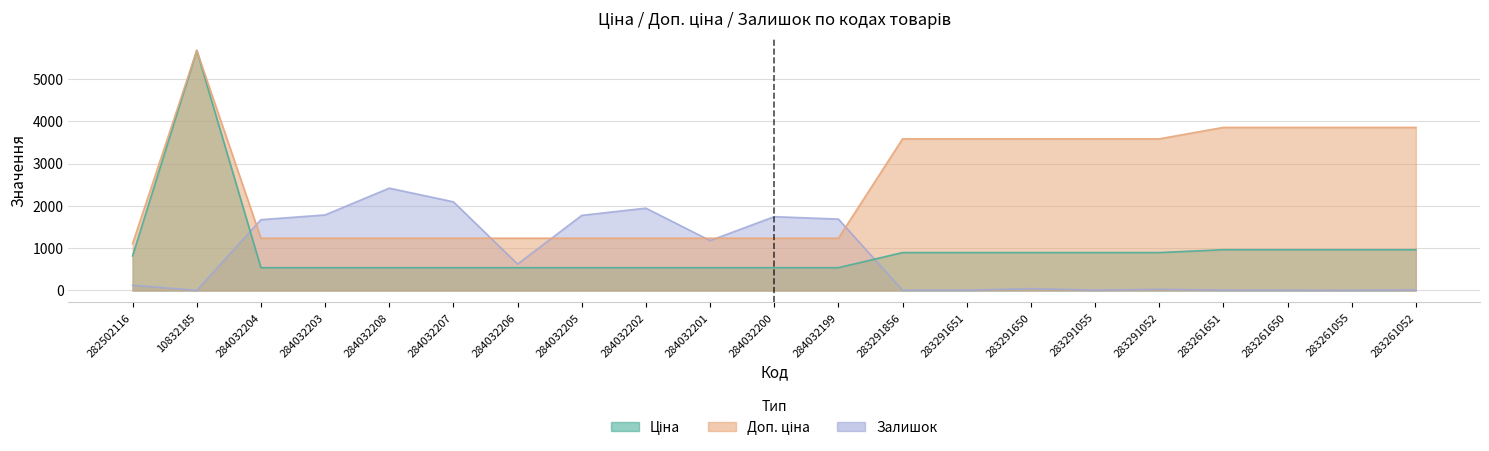

Reading left to right, transcribe all the data shown in this chart.

Ціна: 818.5	5673.8	539.0	539.0	539.0	539.0	539.0	539.0	539.0	539.0	539.0	539.0	895.9	895.9	895.9	895.9	895.9	963.5	963.5	963.5	963.5
Доп. ціна: 1109.2	5673.8	1235.4	1235.4	1235.4	1235.4	1235.4	1235.4	1235.4	1235.4	1235.4	1235.4	3583.6	3583.6	3583.6	3583.6	3583.6	3854.0	3854.0	3854.0	3854.0
Залишок: 125.0	2.0	1674.0	1786.0	2419.0	2096.0	624.0	1776.0	1946.0	1180.0	1745.0	1688.0	7.0	7.0	43.0	9.0	27.0	9.0	6.0	4.0	13.0